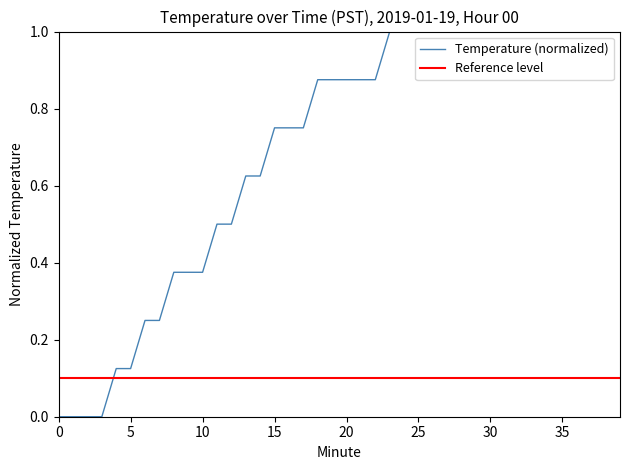

What position from the left is 8?

9